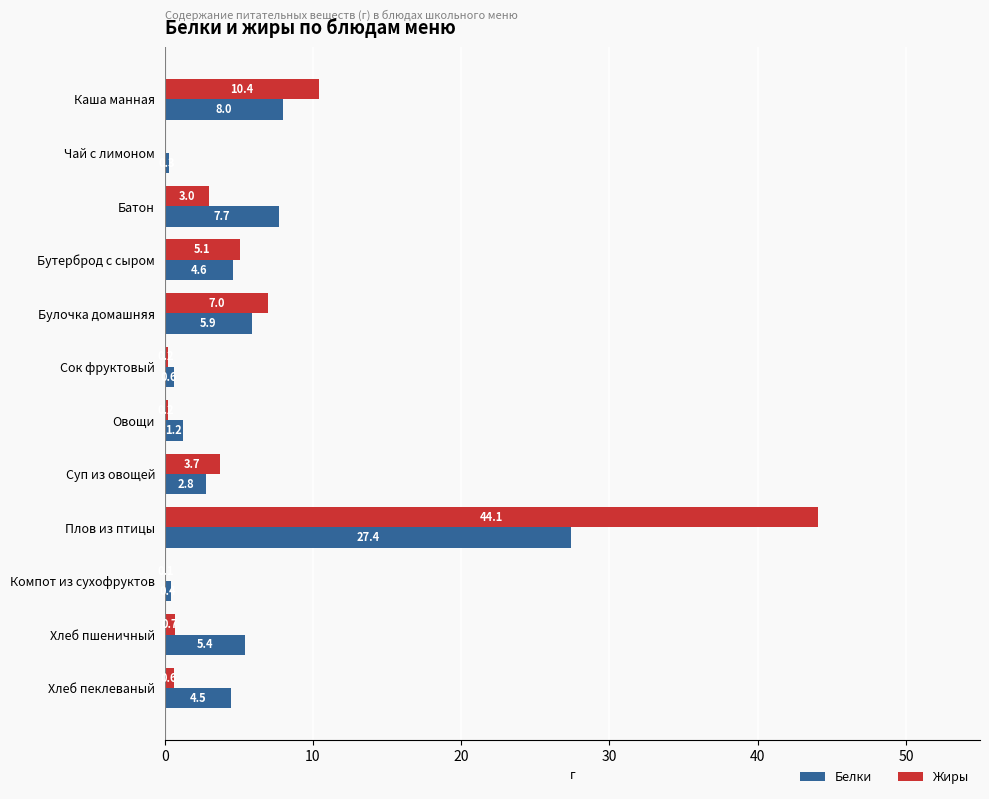

Which series has the largest total across all categories?

Жиры